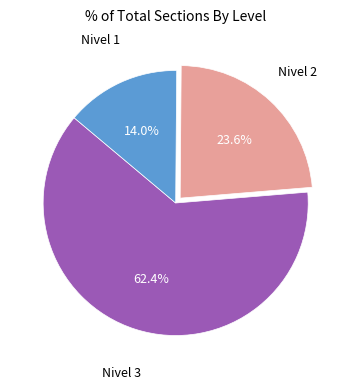

Is there a majority slice in this chart?

Yes